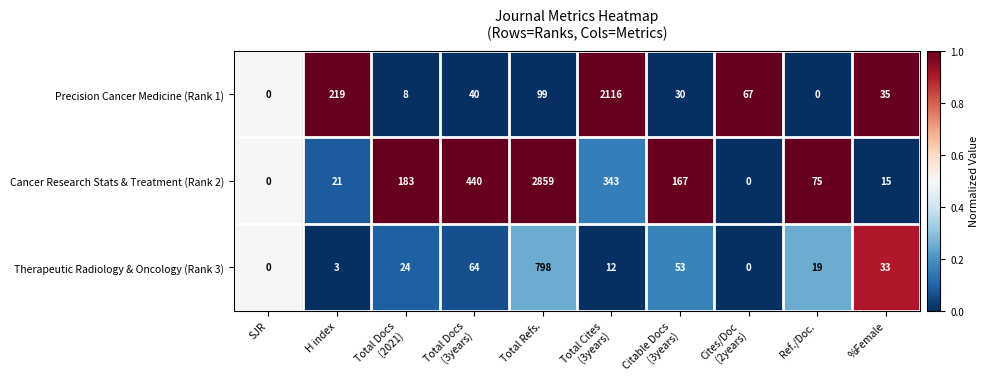

What is the maximum value shown in the chart?

2859